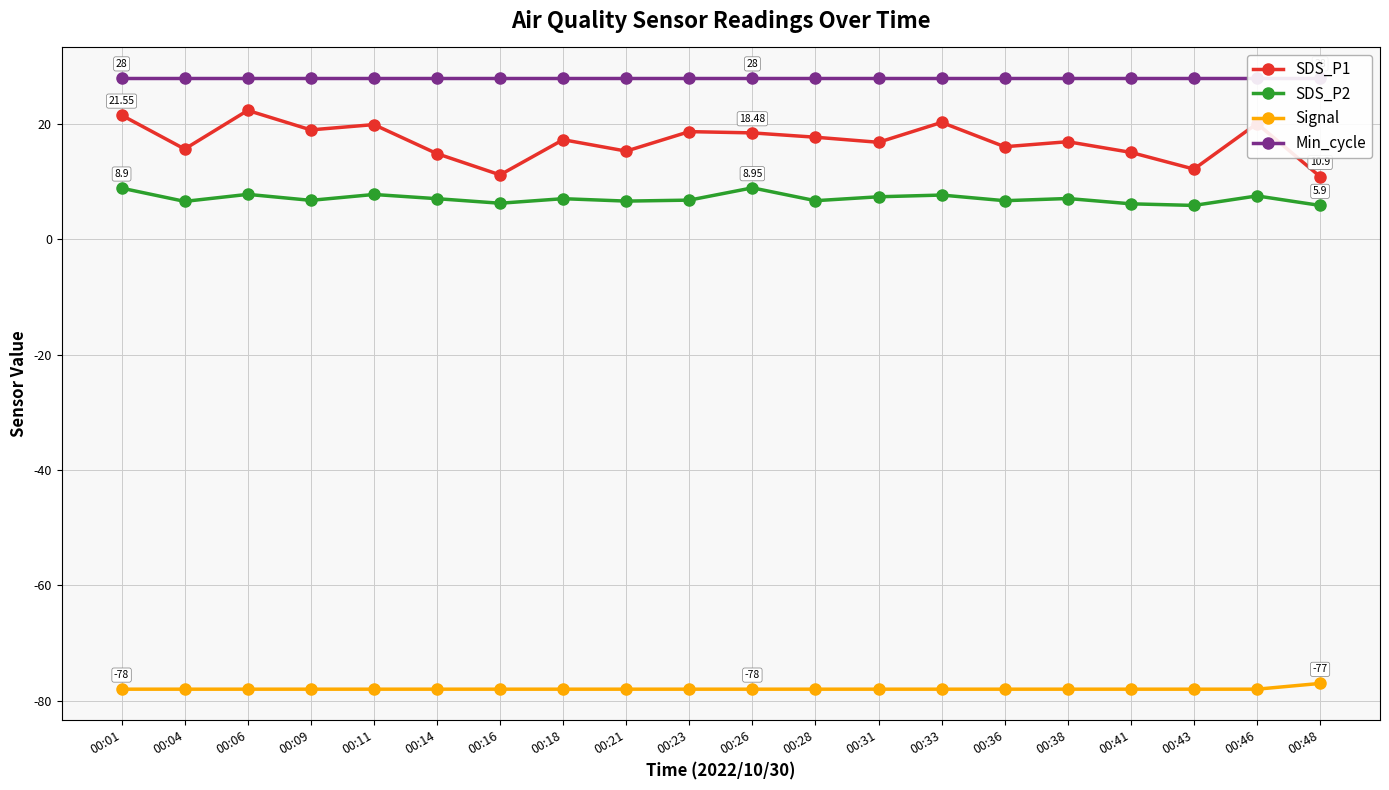

The value of SDS_P1 at 00:01 is 21.6. True or false?

True